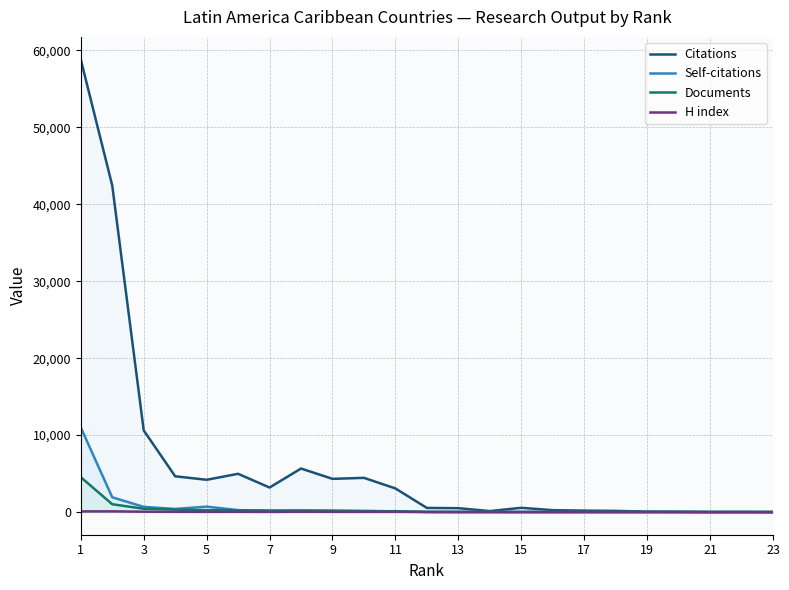

True or false: H index and Self-citations intersect in this chart.

True